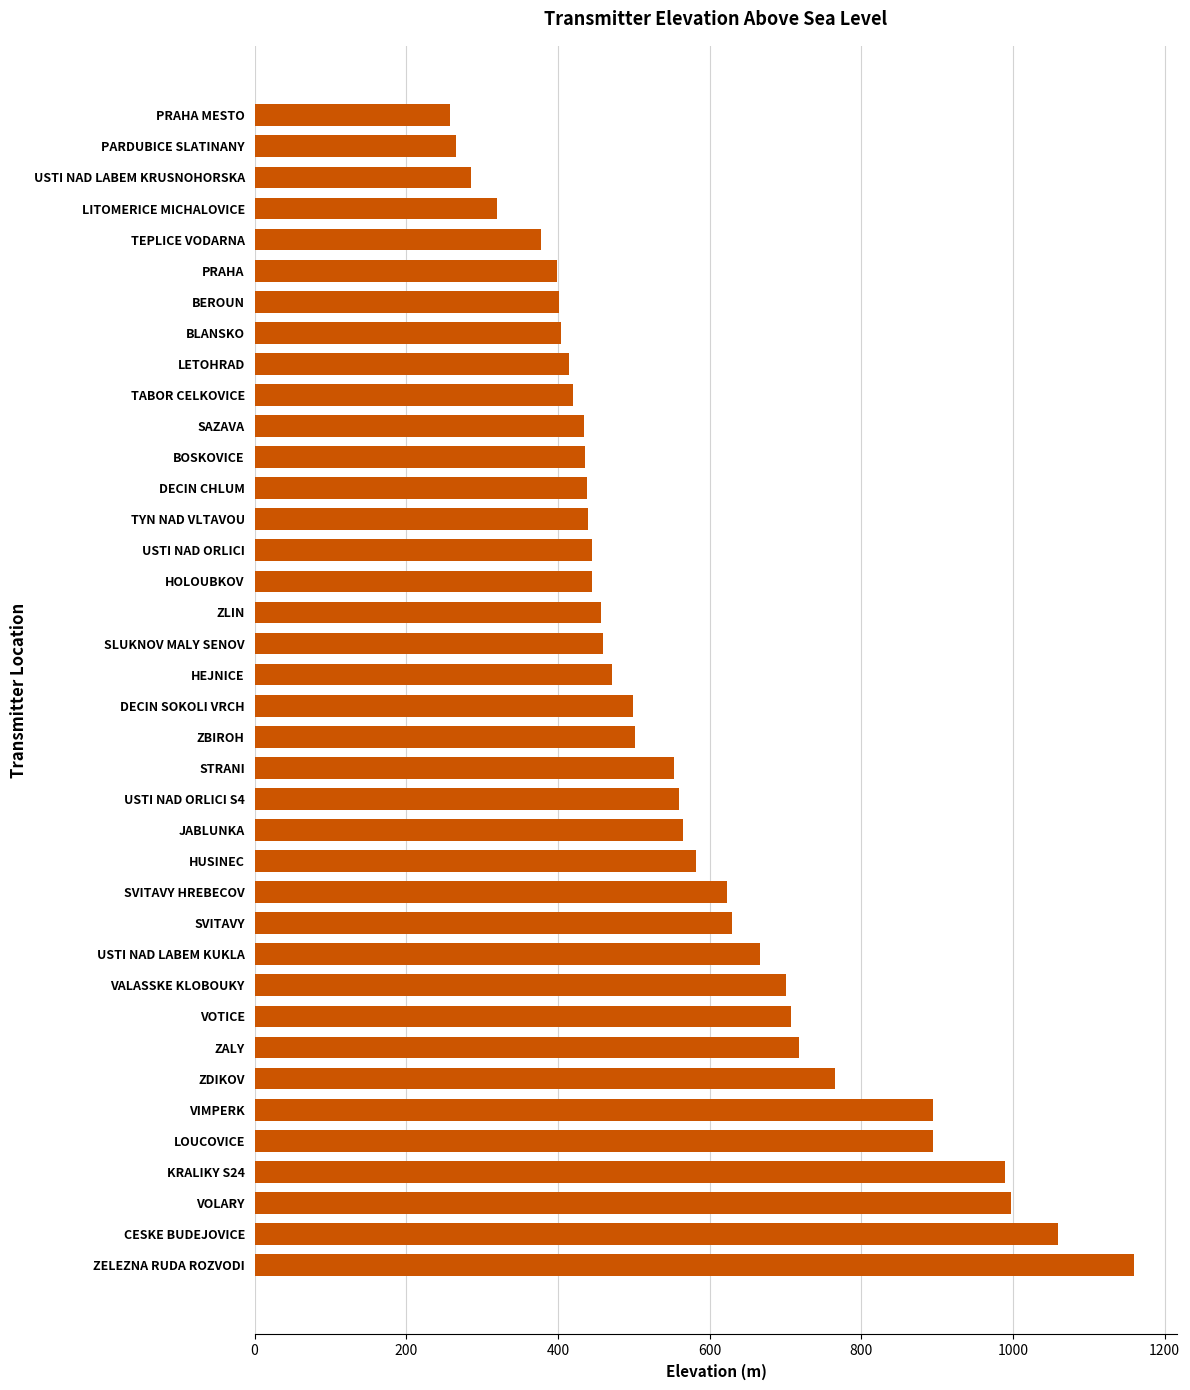

The chart shows a value of 499 at DECIN SOKOLI VRCH. True or false?

True